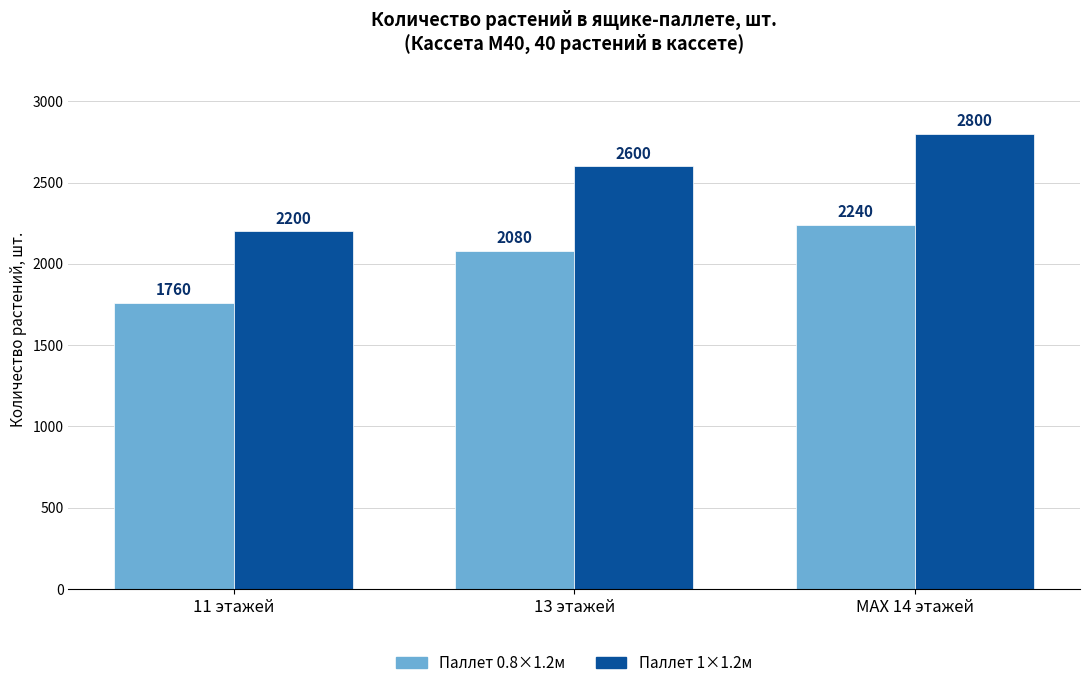

True or false: Паллет 1×1.2м has a value of 2800 at MAX 14 этажей.

True